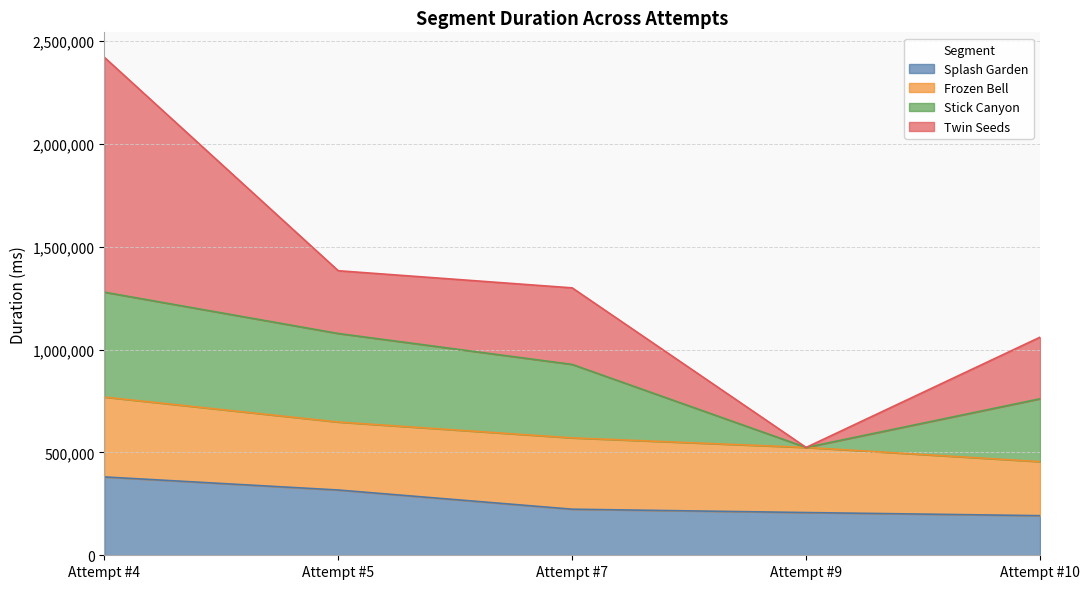

Which series has the largest range (max minus min)?

Twin Seeds